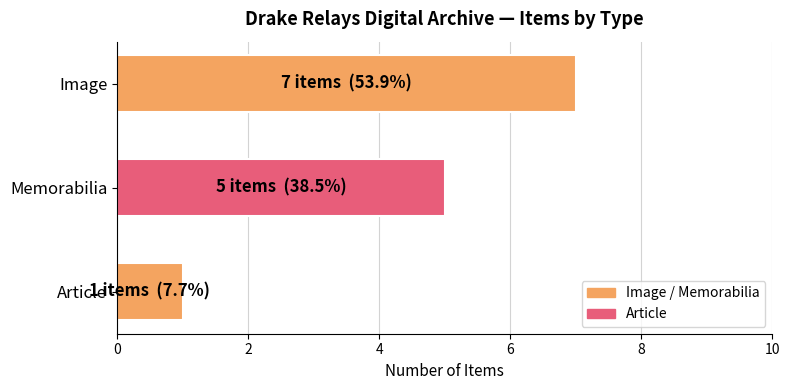

Where is the data nearest to the value 4?

Memorabilia